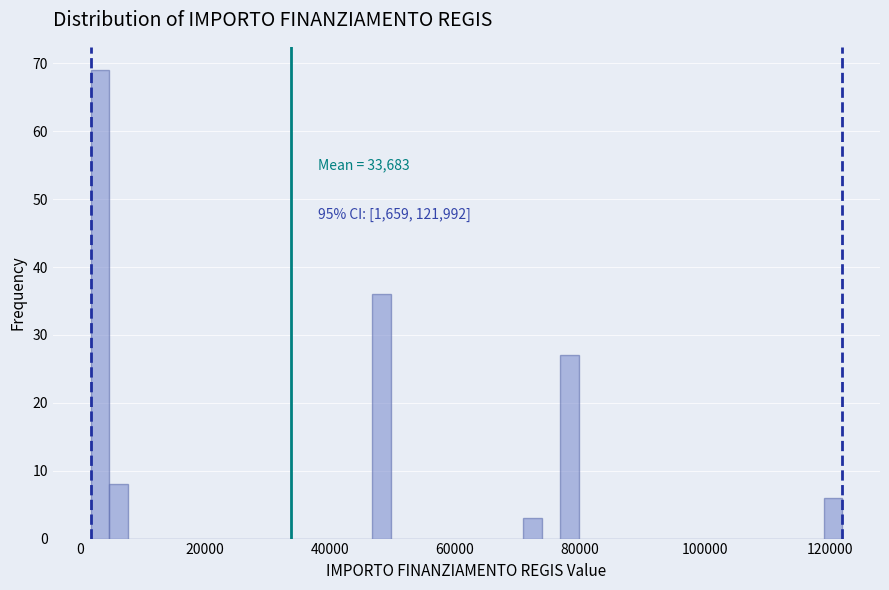

Around what value on the x-axis is the tallest bar? Give the approximate position of its centre, as read against the axis.

4000